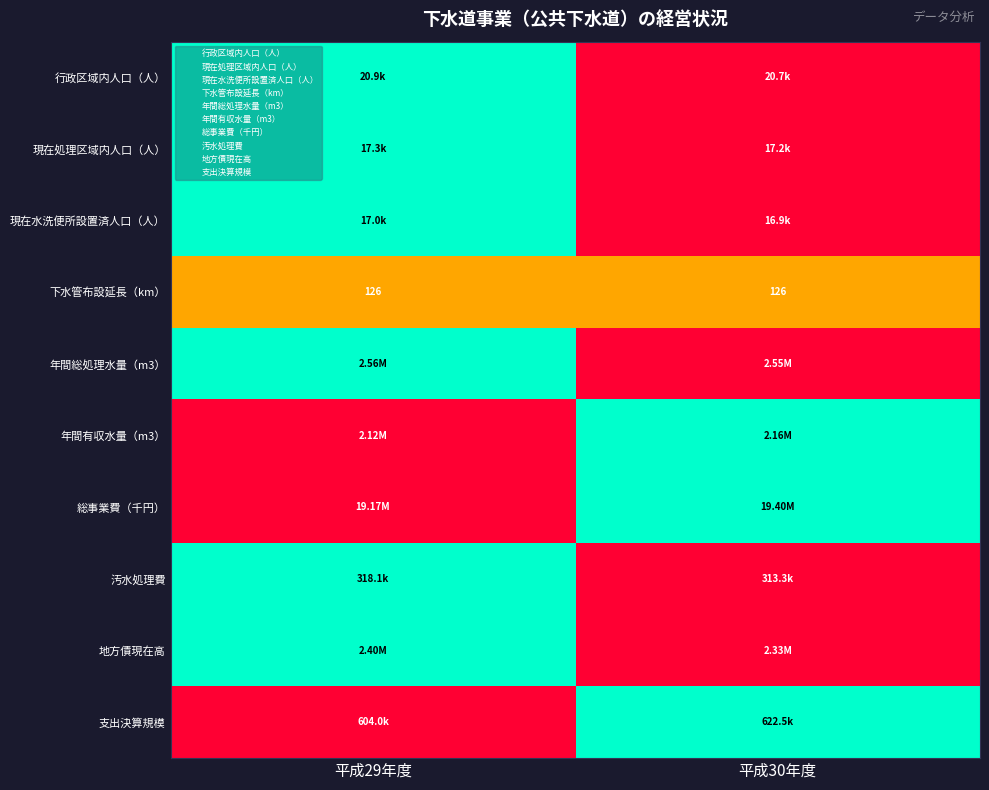

What is the average value of the 下水管布設延長（km） series?

126